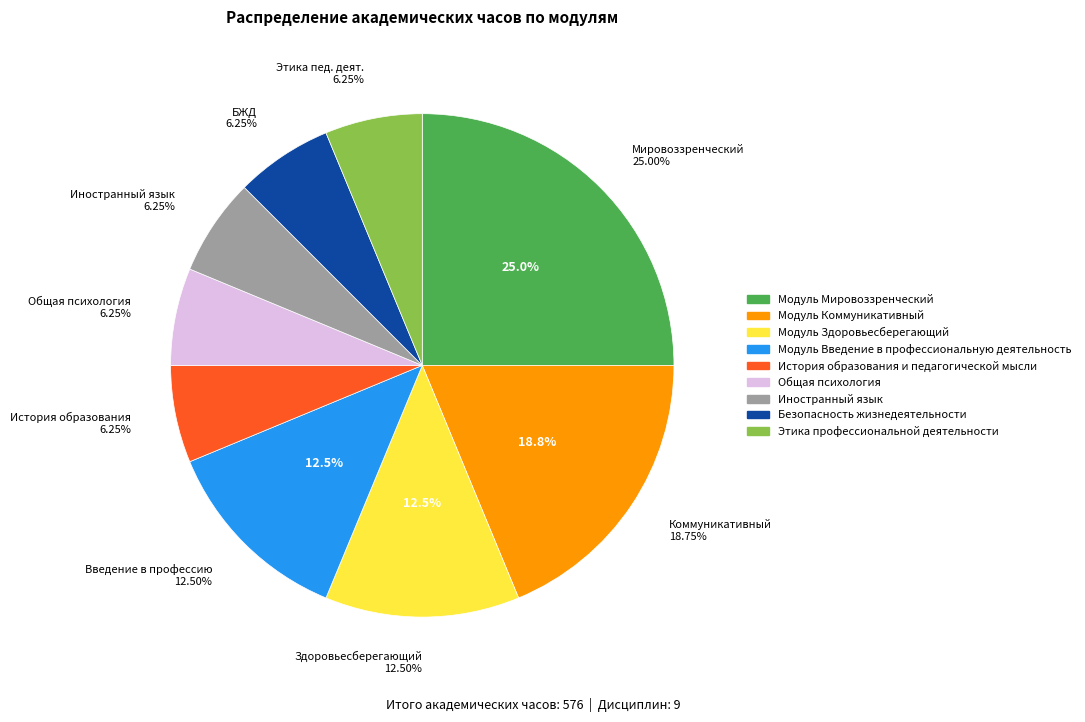

To the nearest percent, what is the combined percentage of Этика профессиональной деятельности and Общая психология?

12%